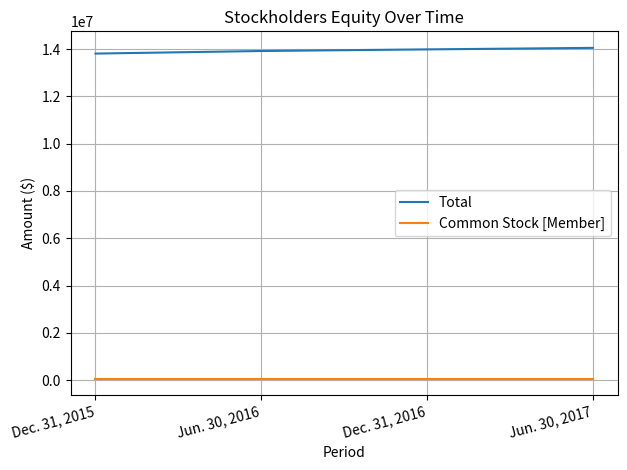

How many Total values are between 13918638 and 14050798?

3